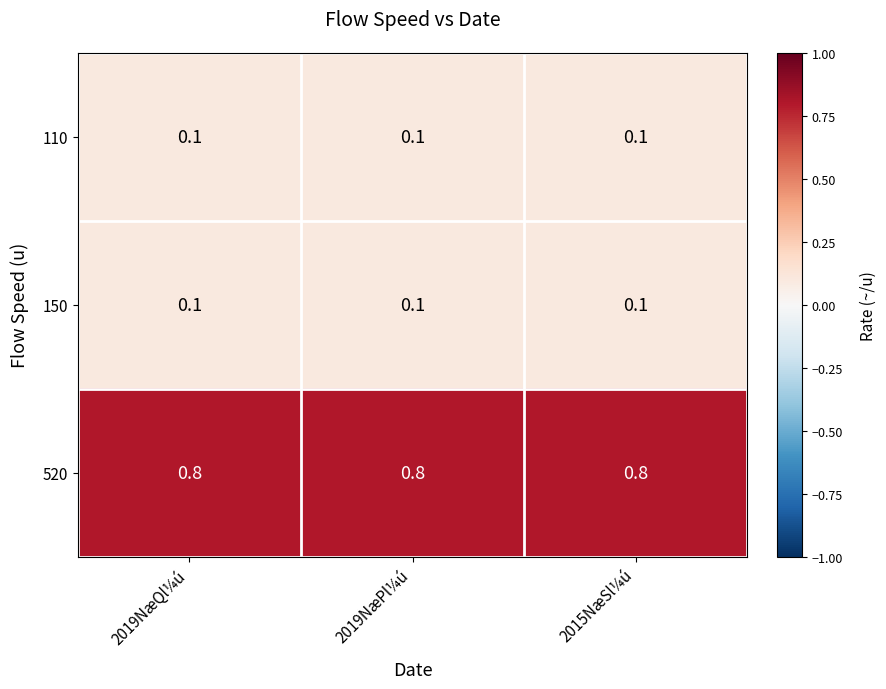

The 110 series shows 0.1 at 2019NæPl¼ú. True or false?

True